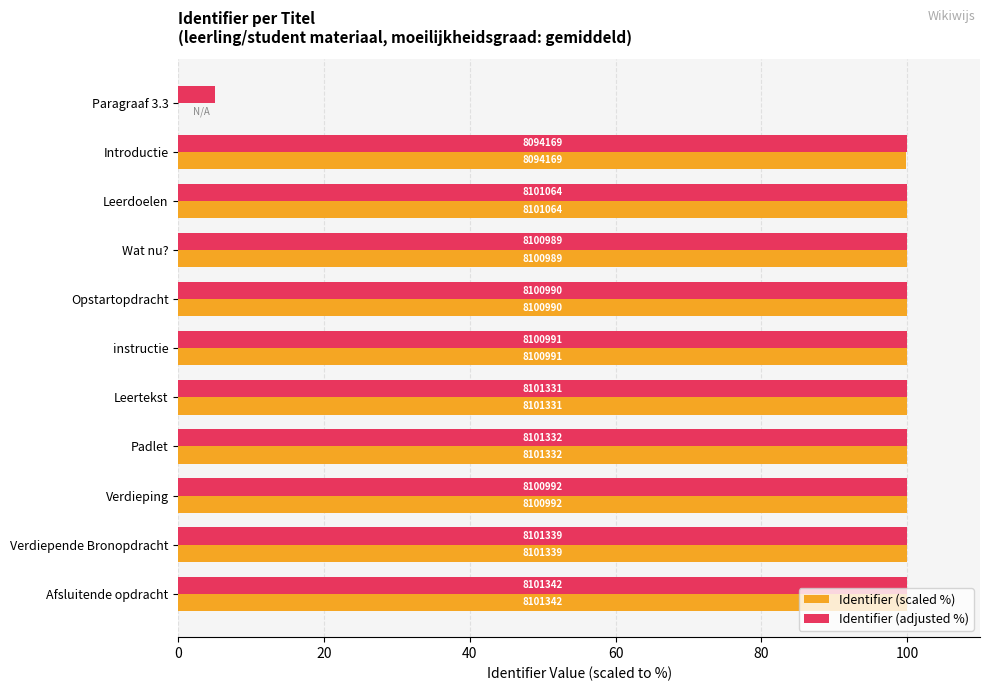

What are all the series names shown in the legend?

Identifier (scaled %), Identifier (adjusted %)